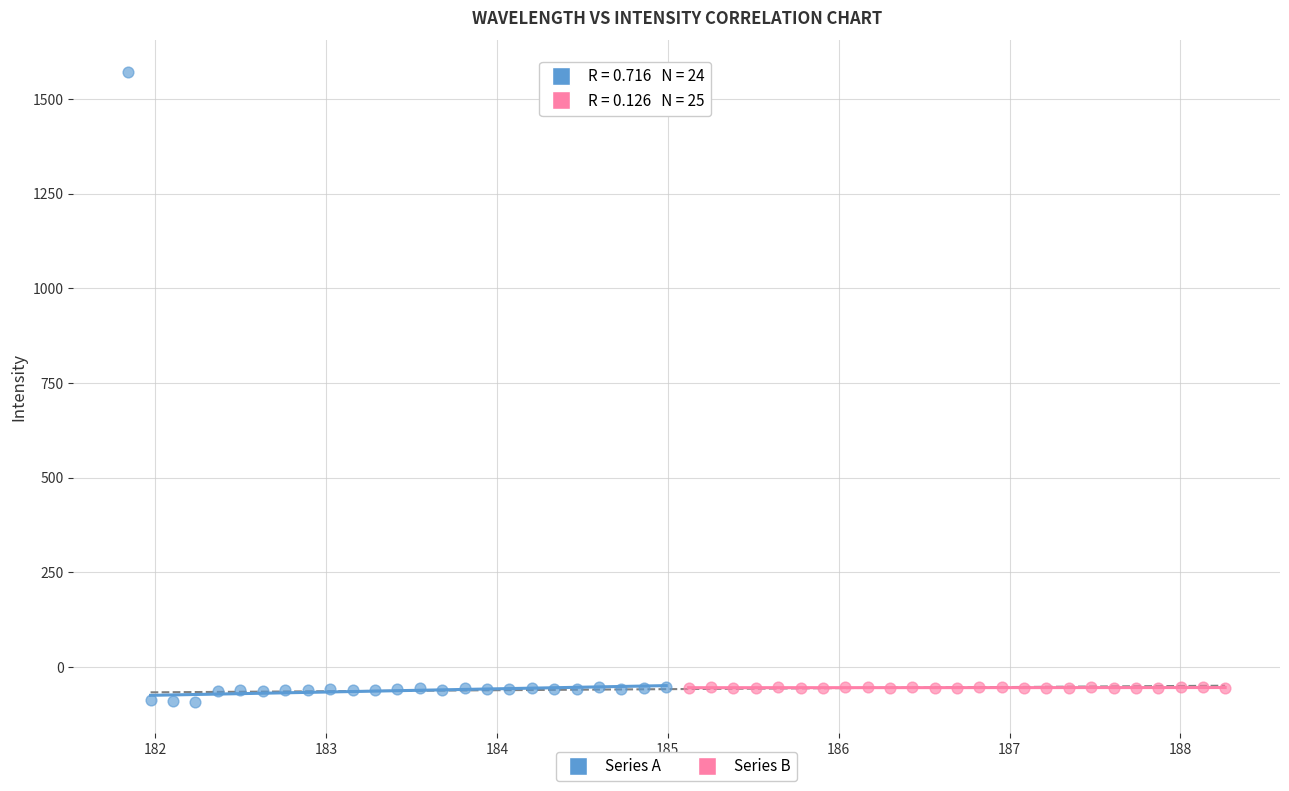

Which series has the largest Y range (max minus min)?

Series A